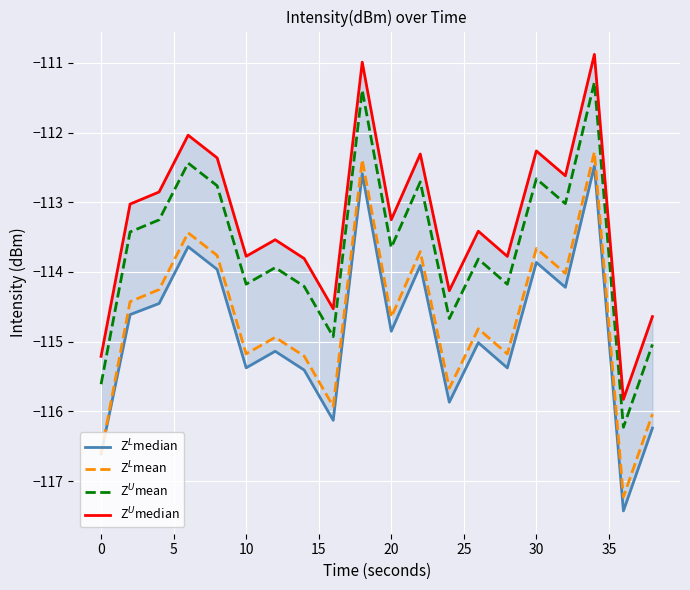

How many series are shown in this chart?

4